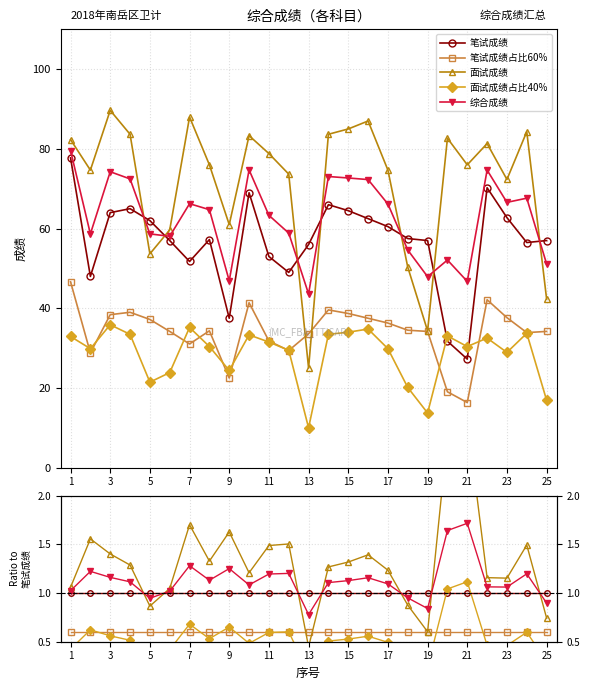

Is it true that 笔试成绩占比60% equals 0.2 at 19?

False